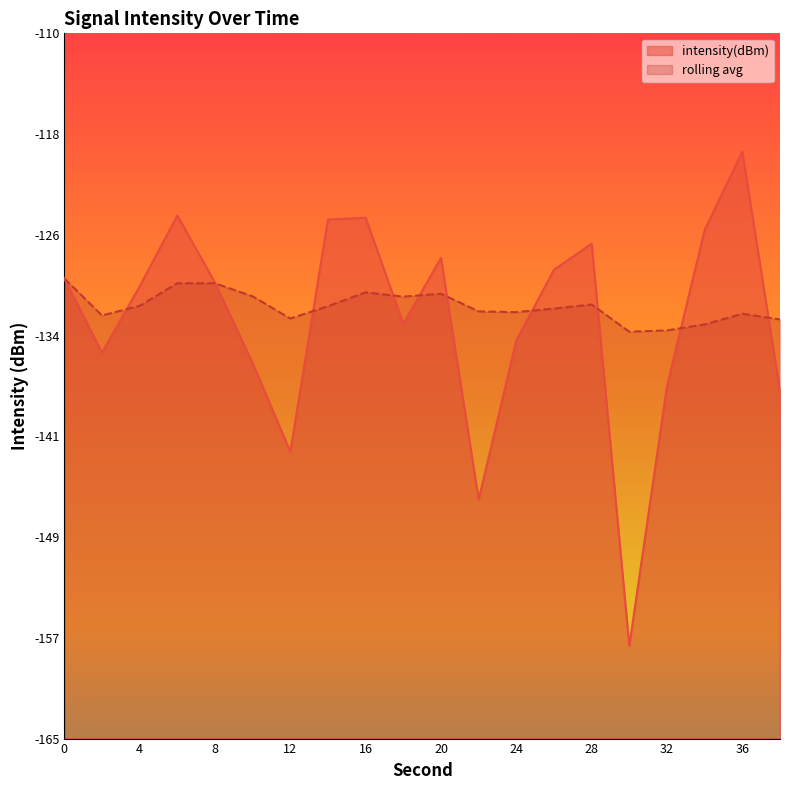

What are all the series names shown in the legend?

intensity(dBm), rolling avg